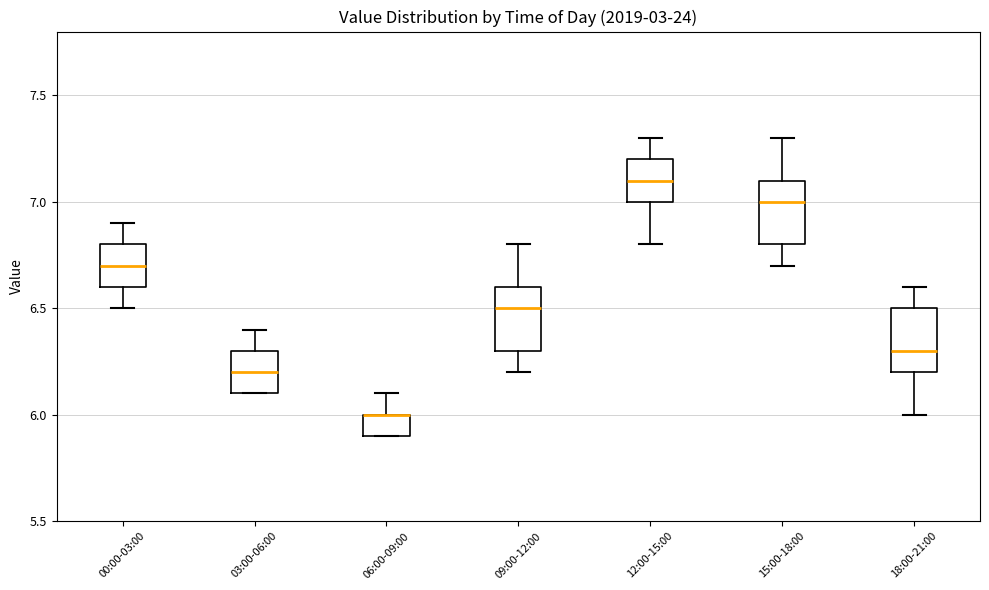

Reading left to right, transcribe this box plot: for each box, give where its median line is, the range the box spans, and where its two whiskers end, as read against the y-axis. The values are not printed on the chart, so give them approximately, as read against the axis.

00:00-03:00: median 6.7, box 6.6 to 6.8, whiskers 6.5 to 6.9
03:00-06:00: median 6.2, box 6.1 to 6.3, whiskers 6.1 to 6.4
06:00-09:00: median 6.0 (drawn on the box's upper edge), box 5.9 to 6.0, whiskers 5.9 to 6.1
09:00-12:00: median 6.5, box 6.3 to 6.6, whiskers 6.2 to 6.8
12:00-15:00: median 7.1, box 7.0 to 7.2, whiskers 6.8 to 7.3
15:00-18:00: median 7.0, box 6.8 to 7.1, whiskers 6.7 to 7.3
18:00-21:00: median 6.3, box 6.2 to 6.5, whiskers 6.0 to 6.6